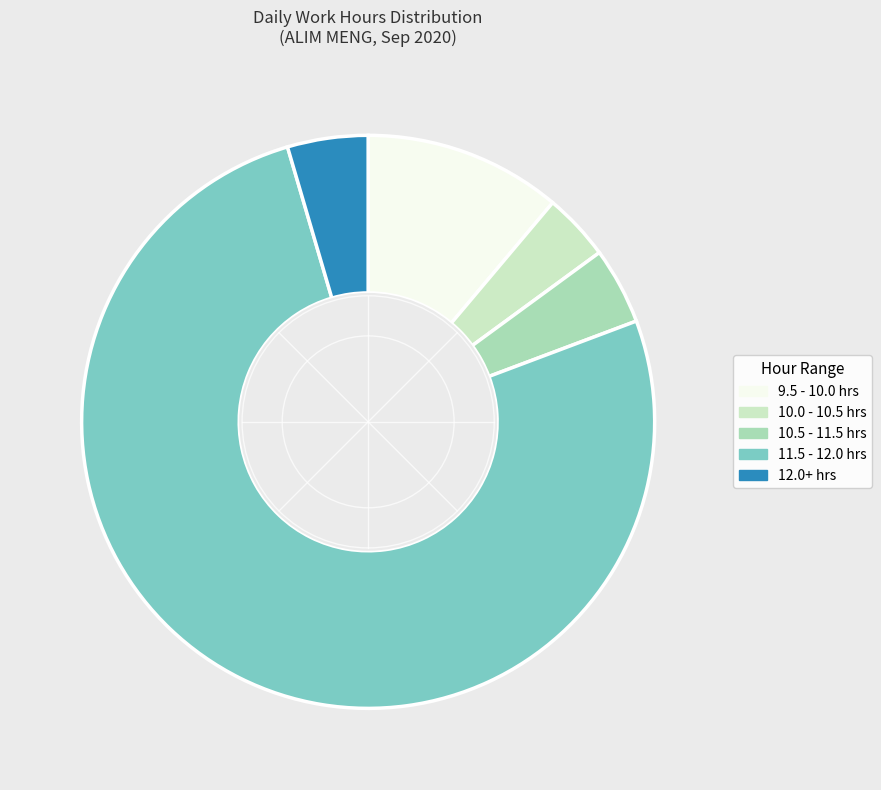

Is there a majority slice in this chart?

Yes